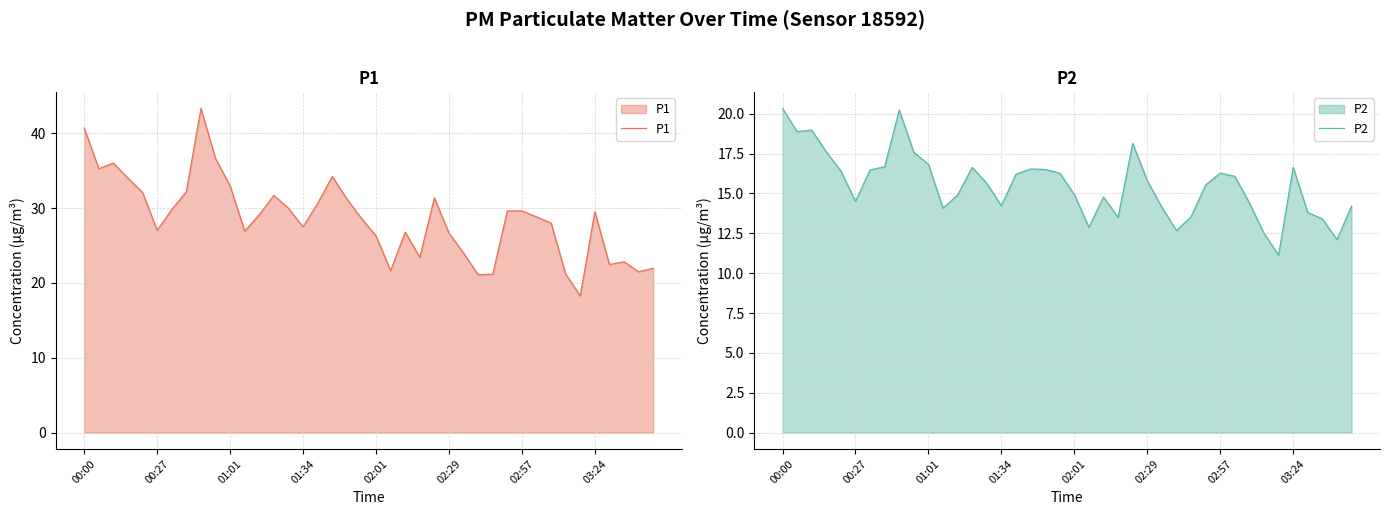

Rank the series at 19 from highest to lowest value.

P1, P2